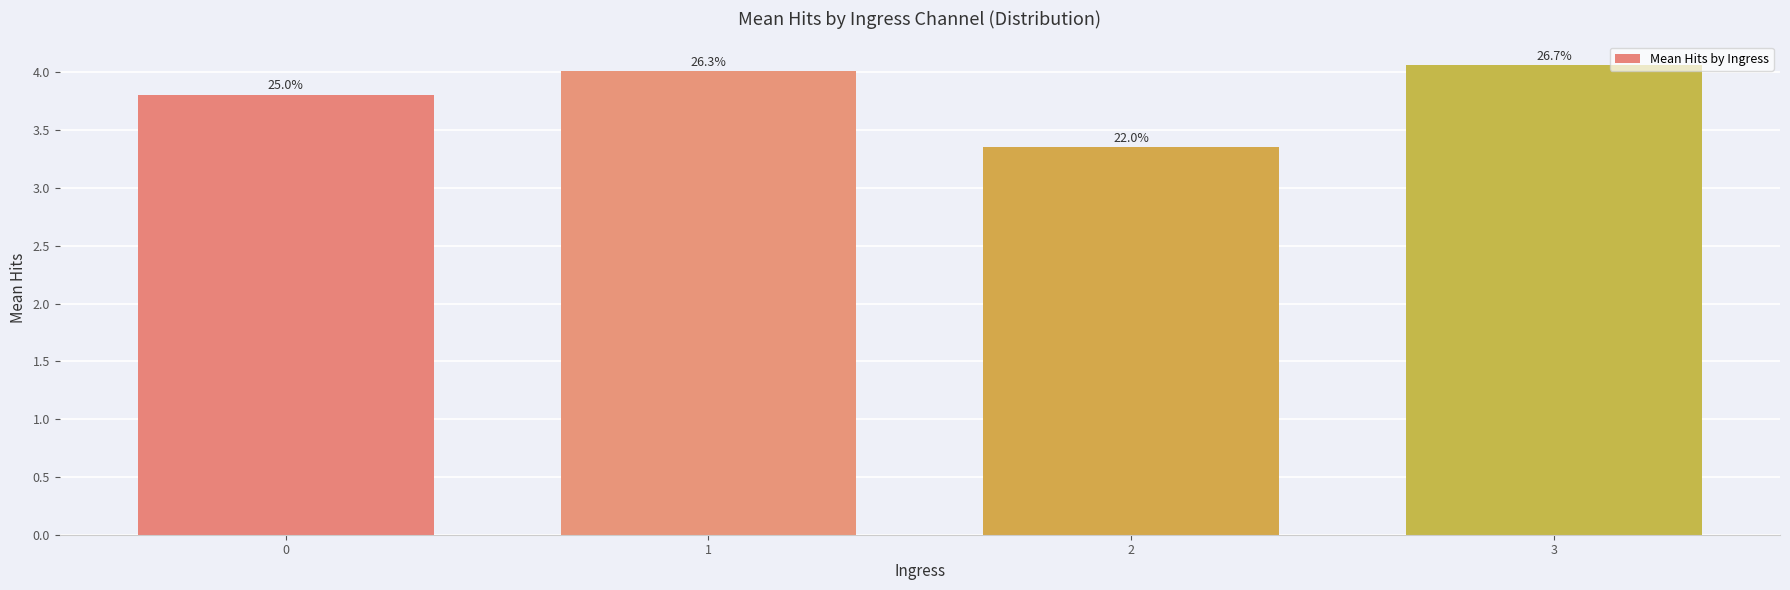

How many bars are there in total?

4